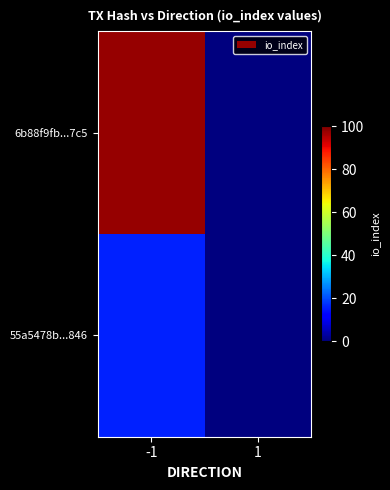

Rank the series by their maximum value, from lowest to highest.

55a5478b...846, 6b88f9fb...7c5